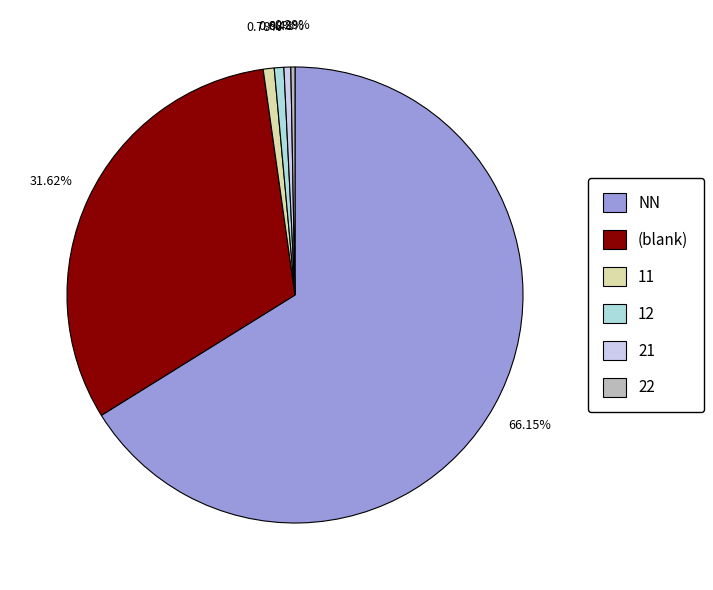

Count the number of slices in the pie.

6